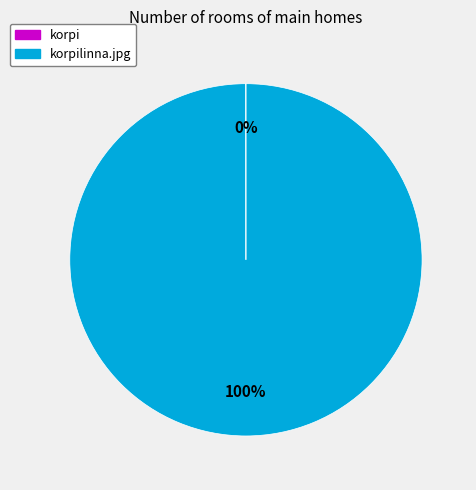

Is there a majority slice in this chart?

Yes